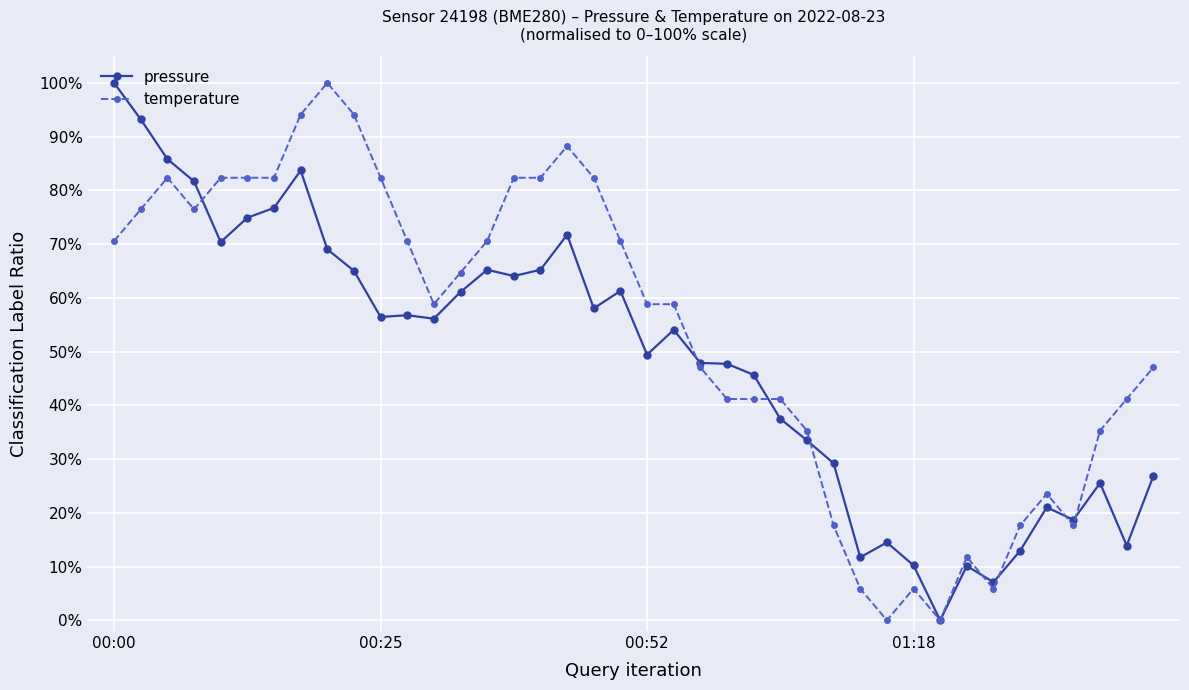

Does the chart have visible grid lines?

Yes